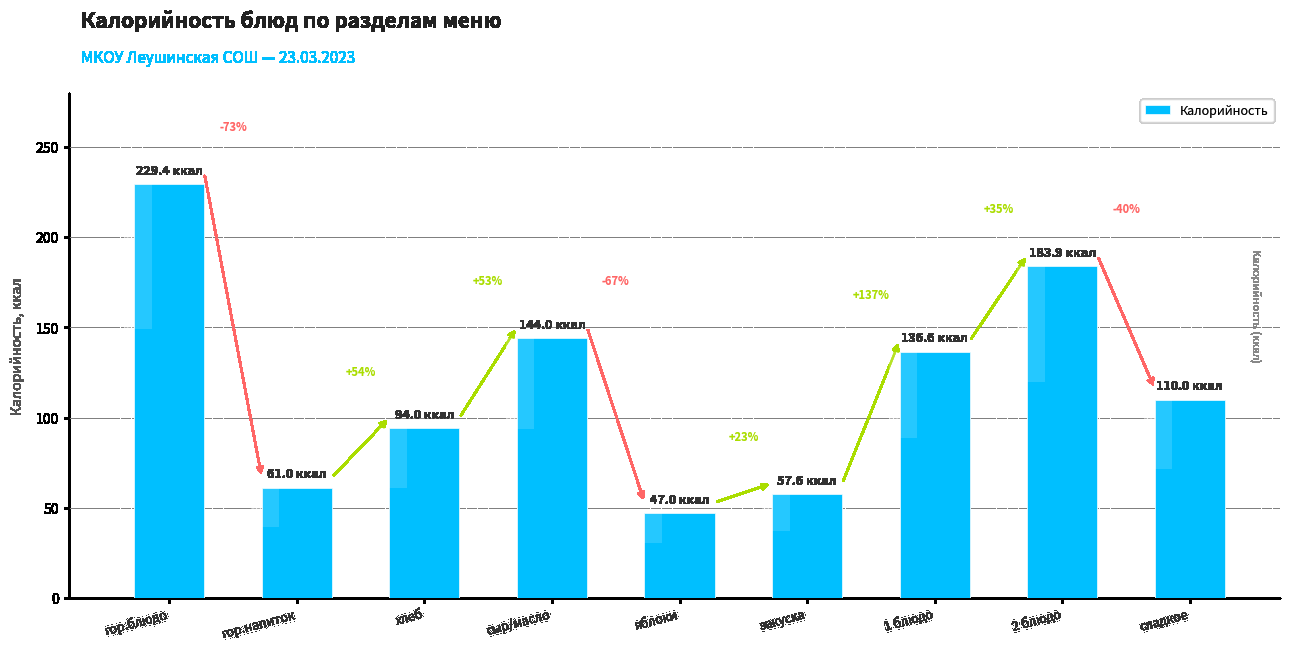

Rank the categories by value from lowest to highest.

яблоки, закуска, гор.напиток, хлеб, сладкое, 1 блюдо, сыр/масло, 2 блюдо, гор.блюдо